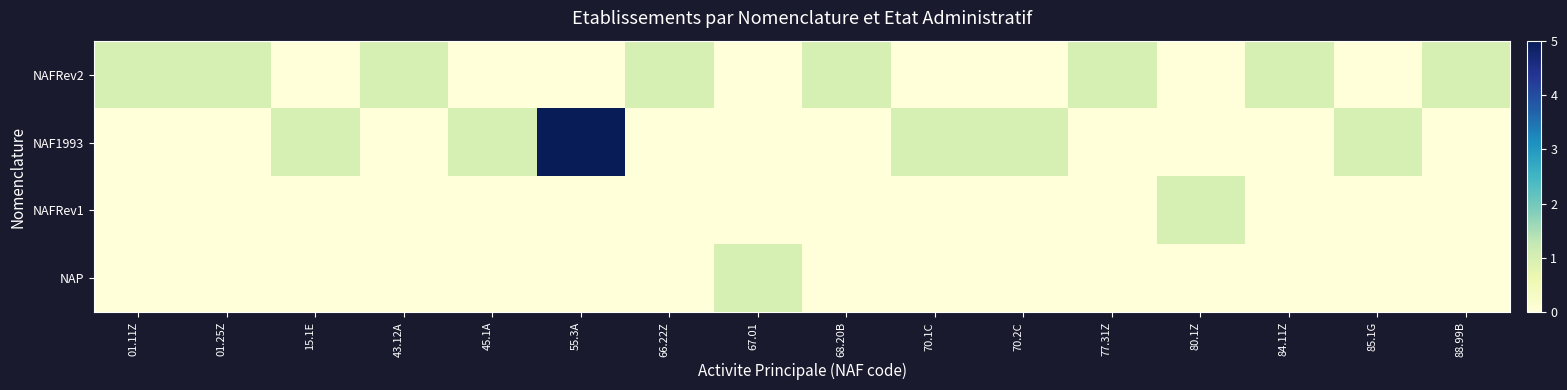

Between 80.1Z and 88.99B, which is larger?

88.99B